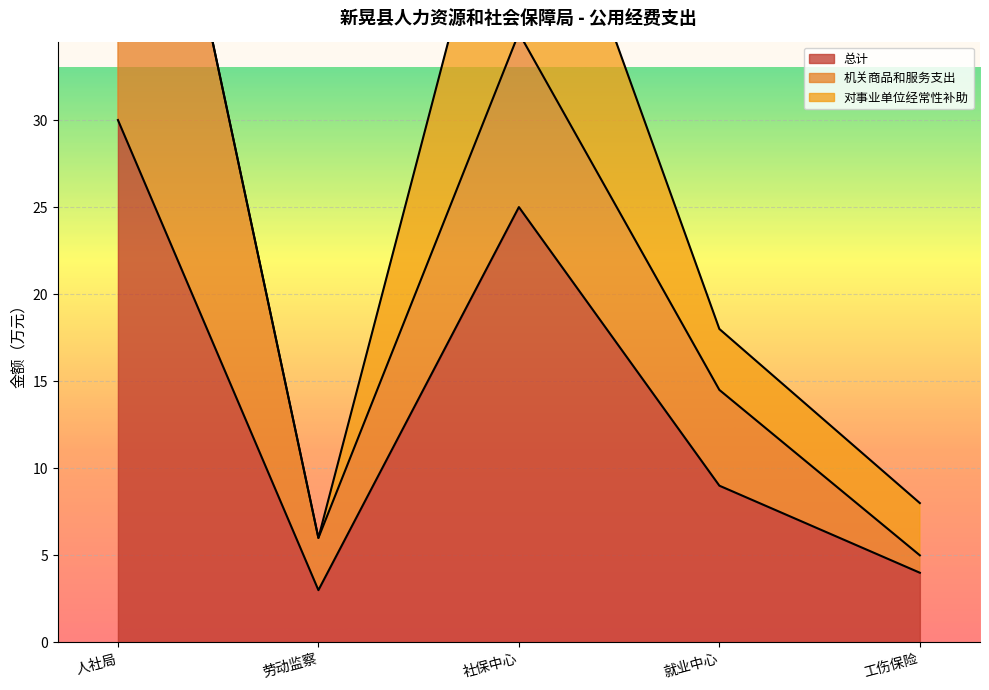

List the labels in order of 机关商品和服务支出 value, largest first.

新晃侗族自治县人力资源和社会保障局, 新晃侗族自治县社会保险服务中心, 新晃侗族自治县就业服务中心, 新晃侗族自治县劳动监察大队, 新晃侗族自治县工伤保险服务中心